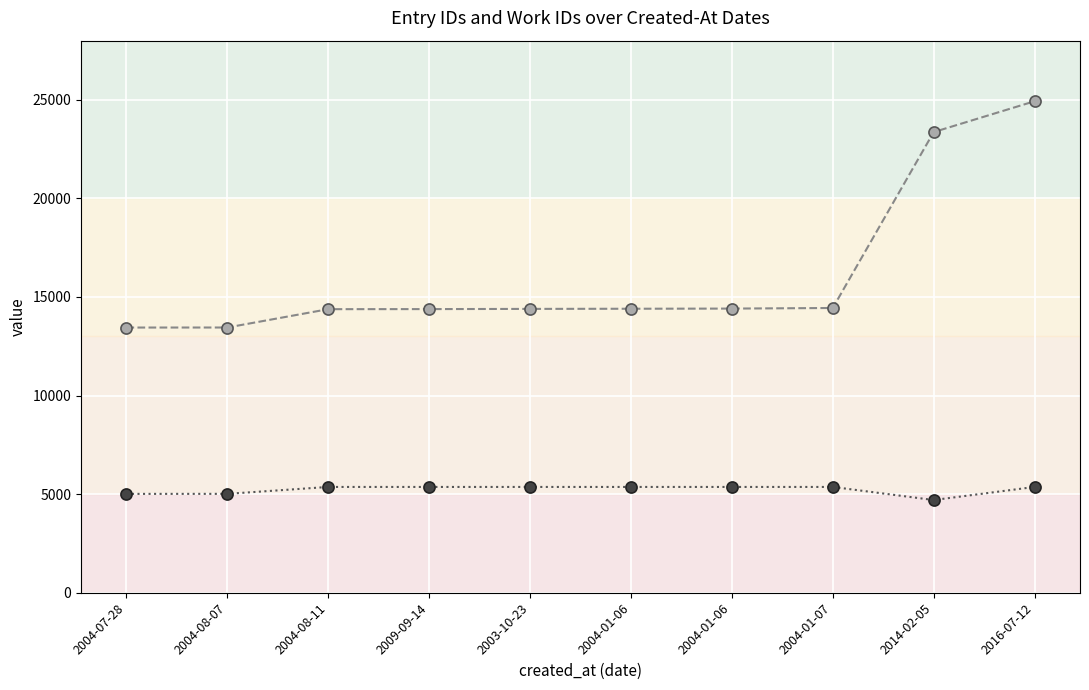

What is the total value across all series at 2004-01-06?

19770